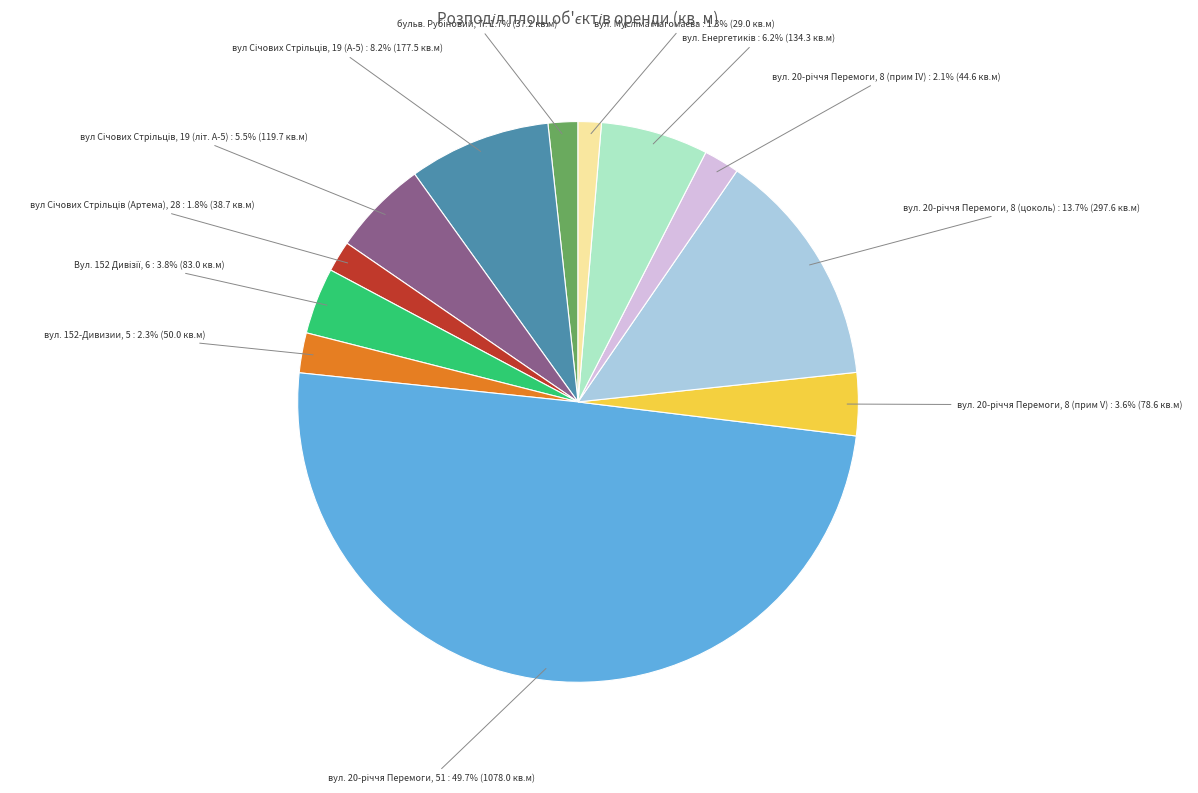

Does any single category account for the majority?

No